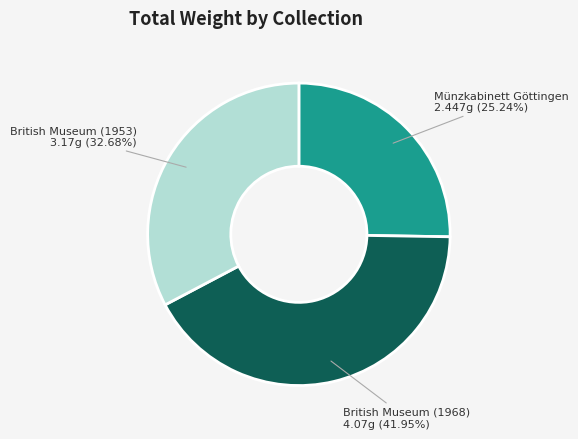

Which category has the biggest portion of the pie?

British Museum (1968)